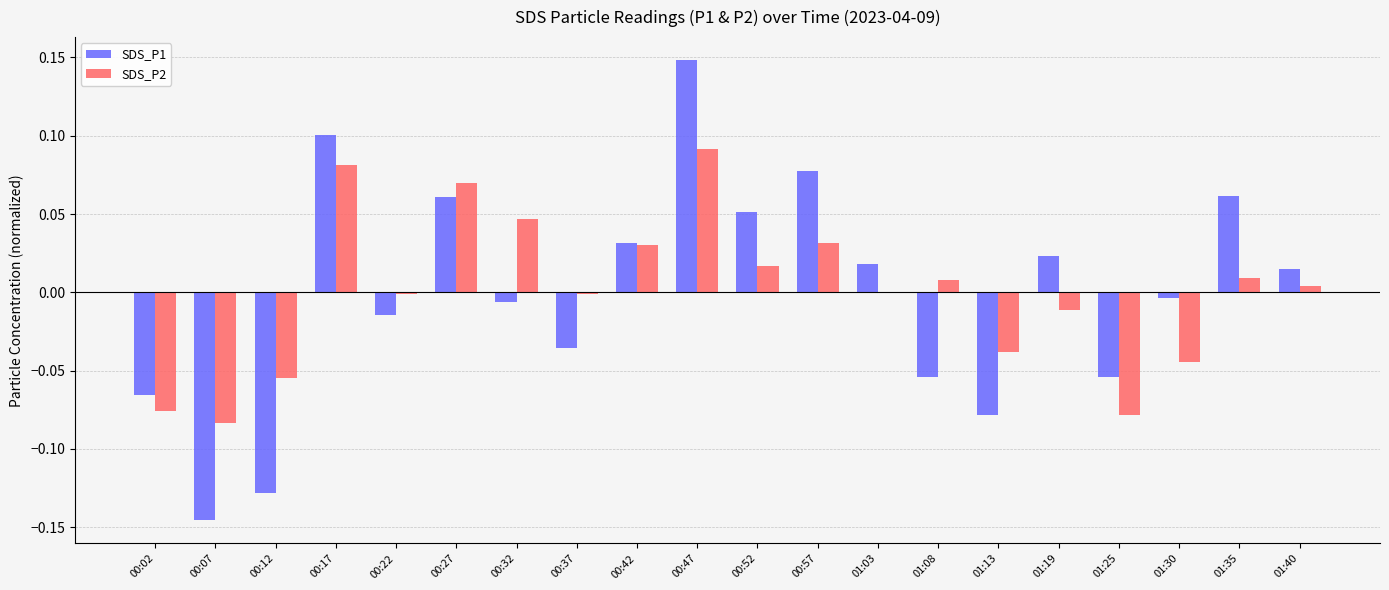

Is it true that SDS_P1 equals 0.1 at 00:47?

True